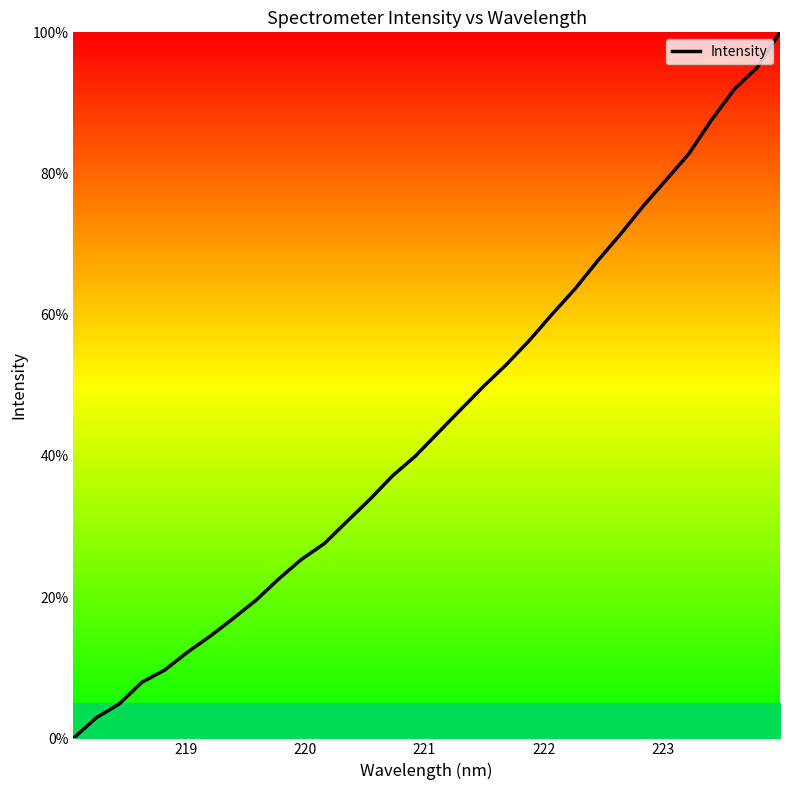

Count the number of data series in this chart.

1